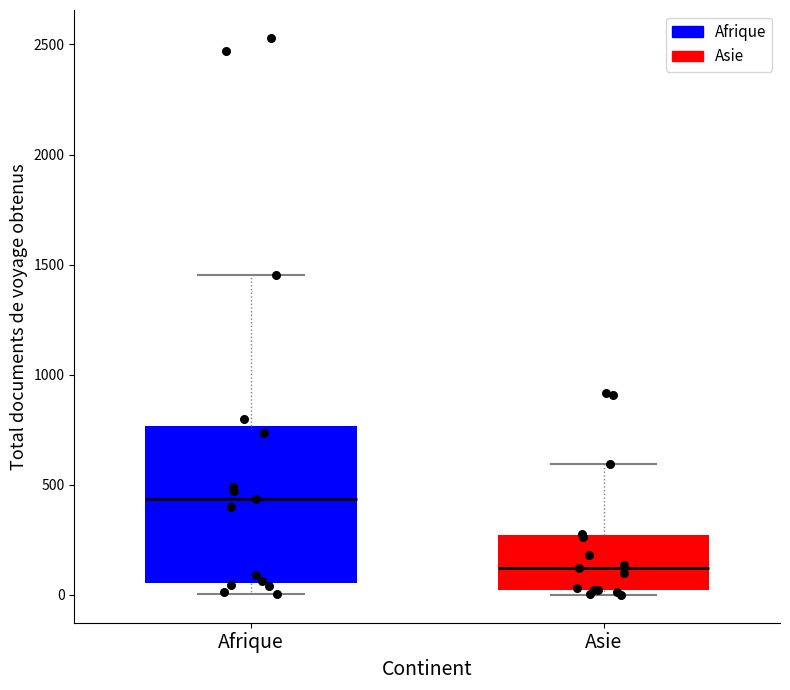

Where is the upper edge of the box for Afrique on the y-axis? The values are not printed on the chart, so give them approximately, as read against the axis.

750